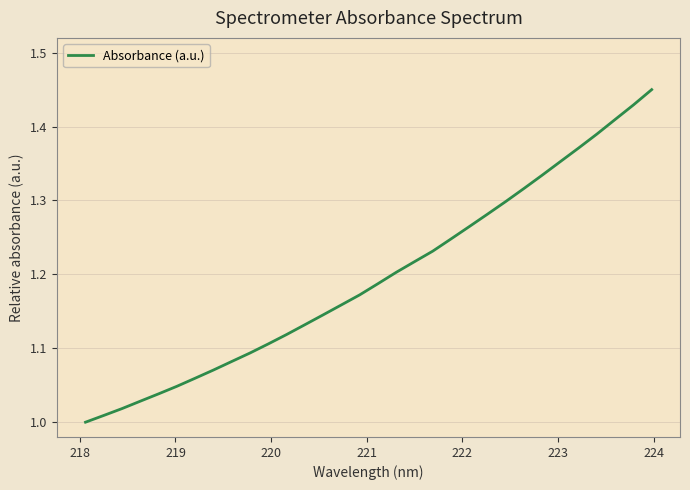

How many lines are shown in the chart?

1